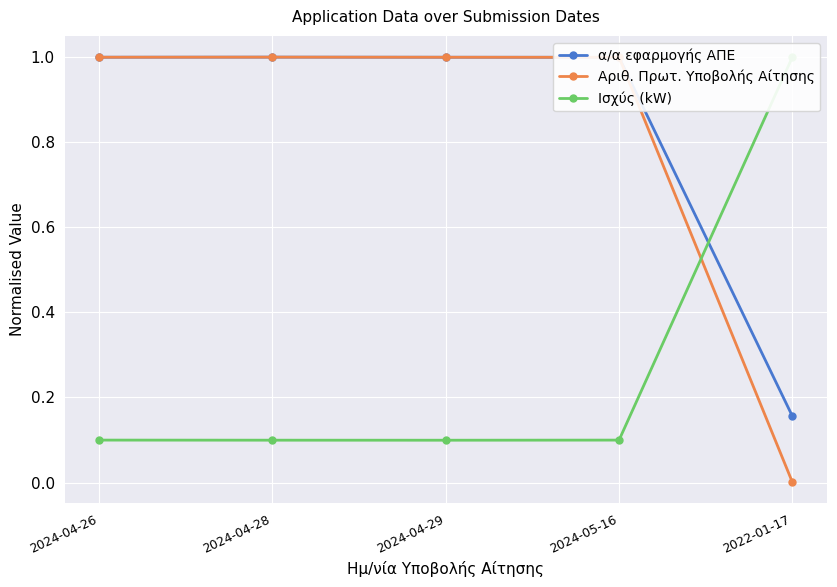

What is the sum of all Ισχύς (kW) values?

1.4